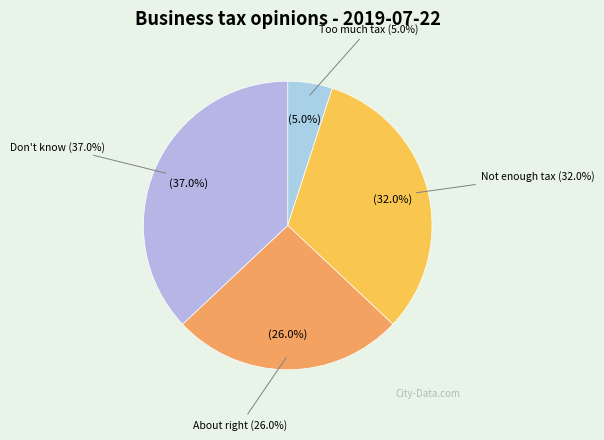

Rank the categories by value from lowest to highest.

Businesses have to pay too much tax, The balance is about right, Businesses do not pay enough tax, Don't know